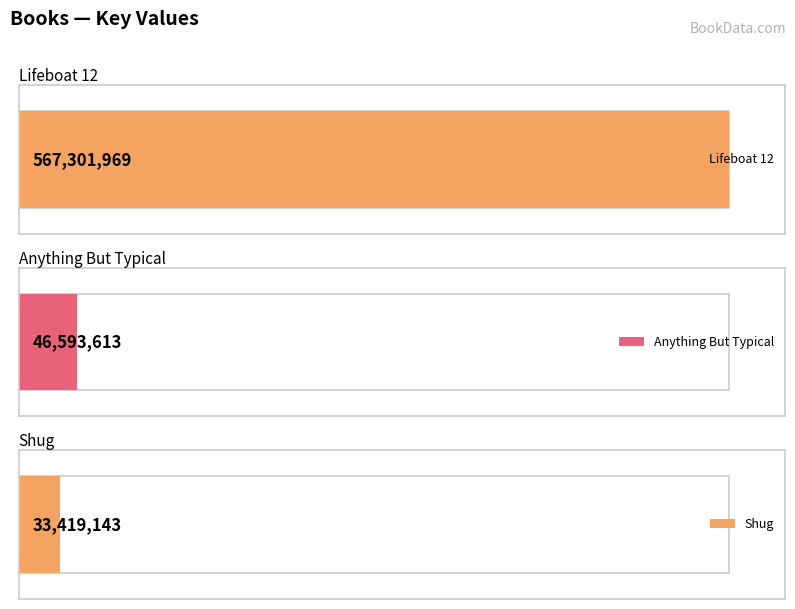

List the labels in order of value, smallest first.

Shug, Anything But Typical, Lifeboat 12